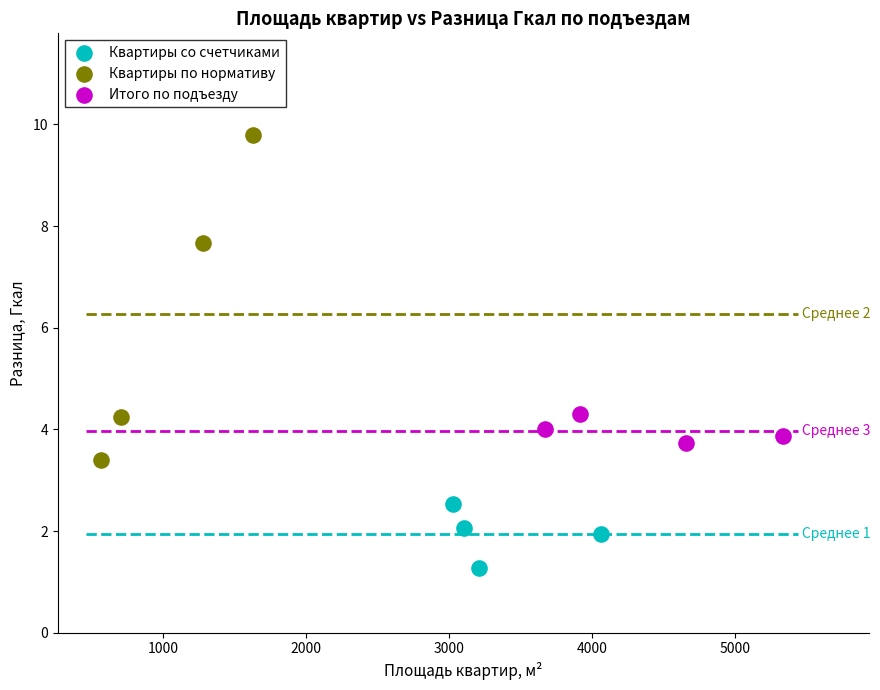

Which series contains the highest Y value?

Квартиры по нормативу